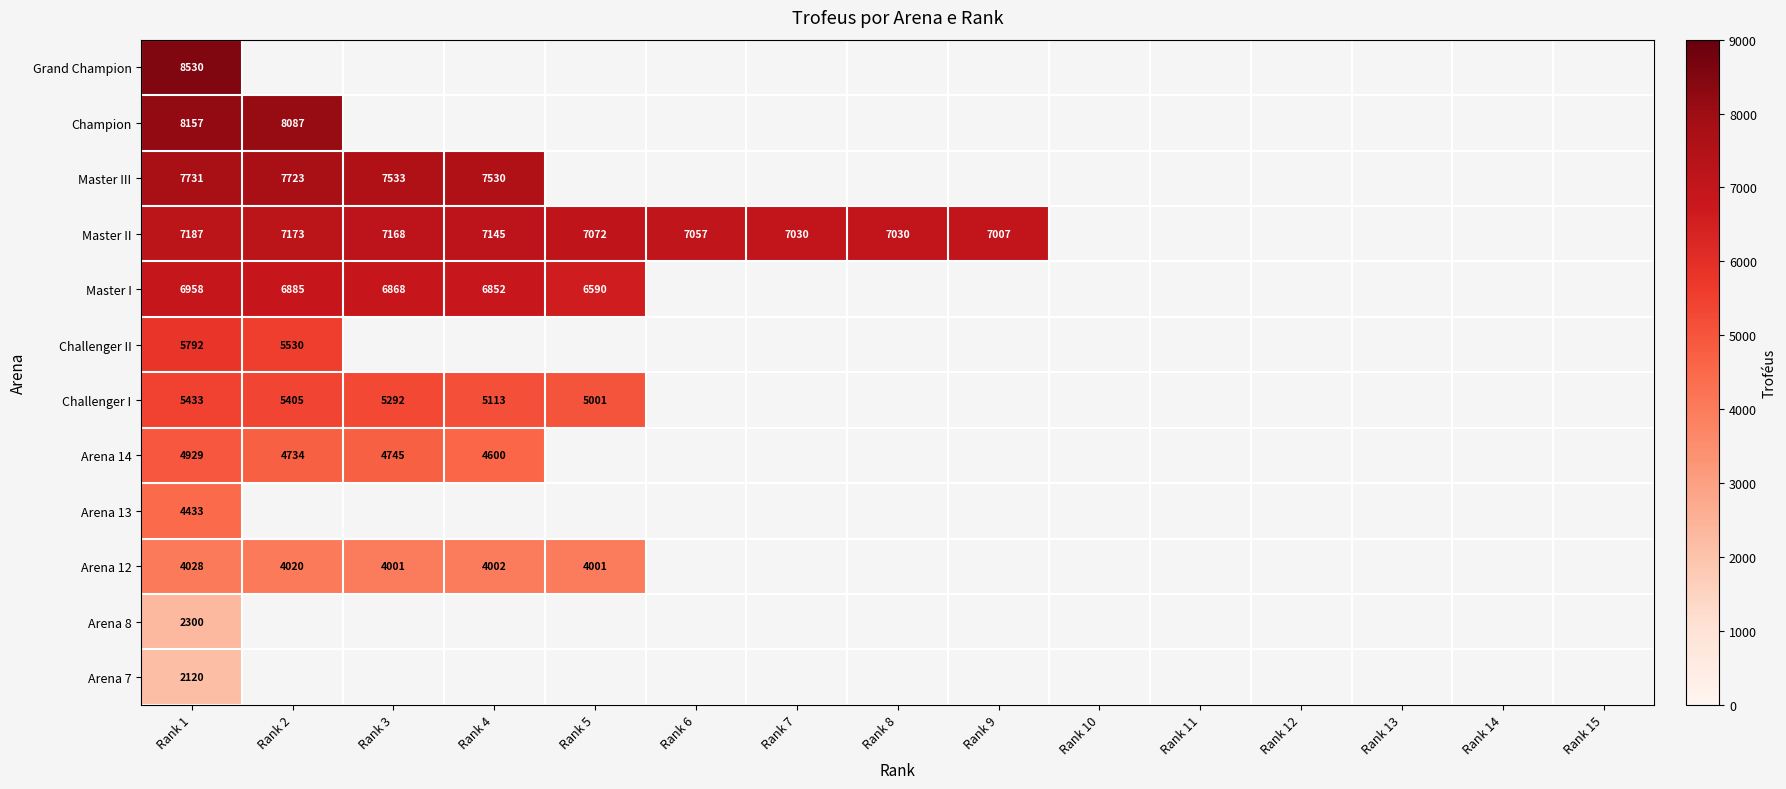

True or false: Challenger II has a value of 5792 at Rank 1.

True